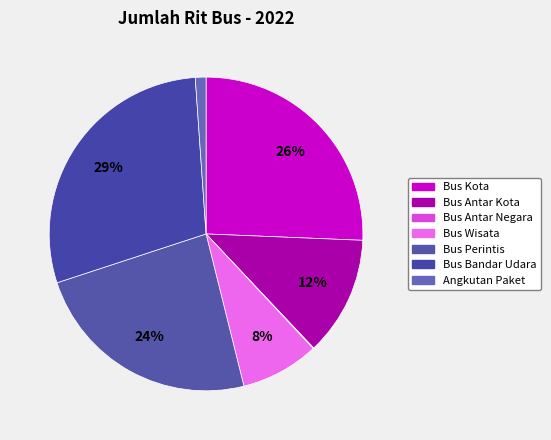

What is the change in value from Bus Wisata to Bus Bandar Udara?

+266